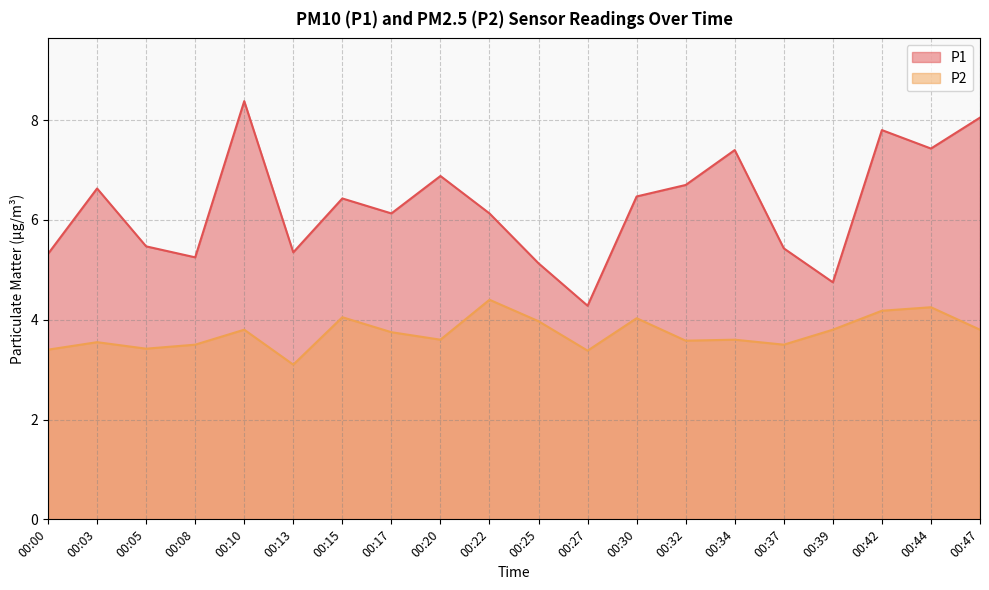

True or false: P1 has a value of 2.0 at 00:05.

False